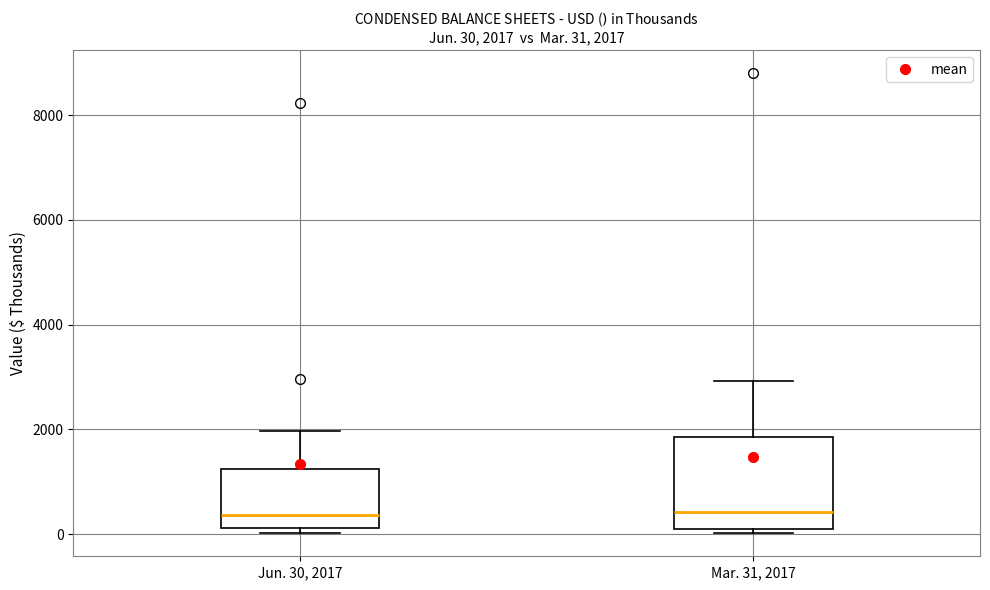

Comparing the boxes themselves (not the whiskers), which one is the tallest?

Mar. 31, 2017